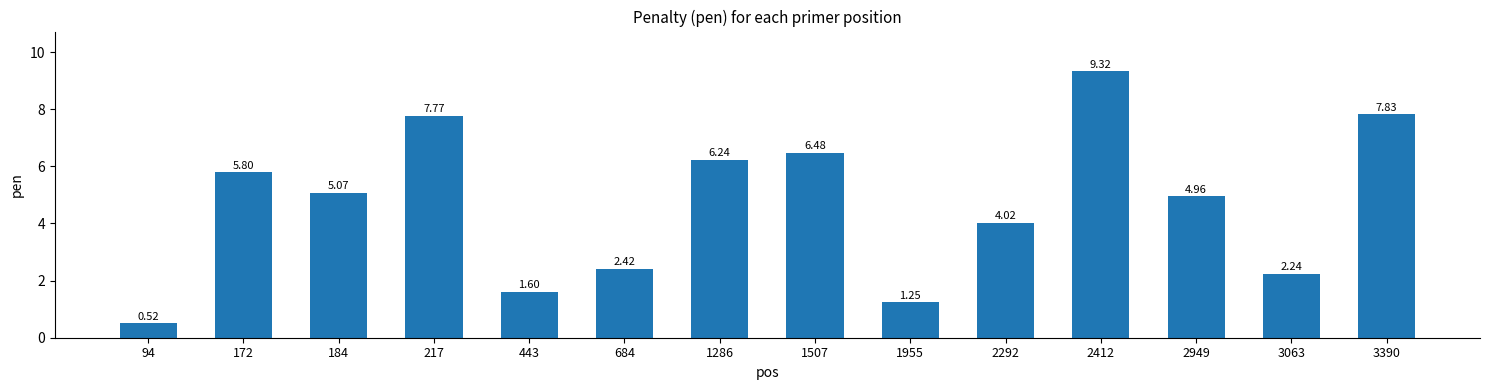

True or false: the data shows 9.3 at 2412.

True